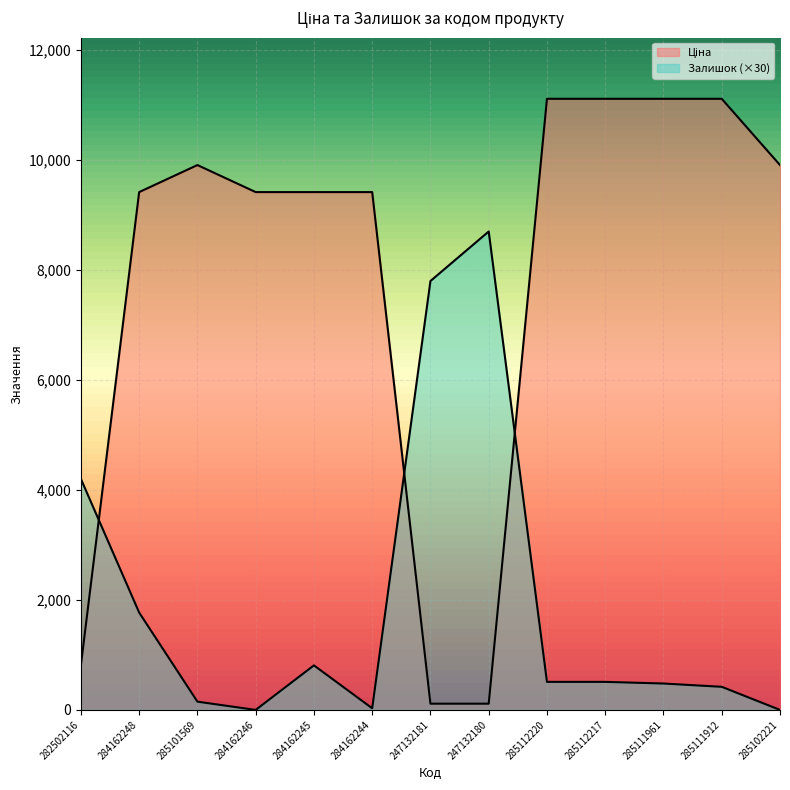

How many intersections are there between Залишок and Ціна?

3